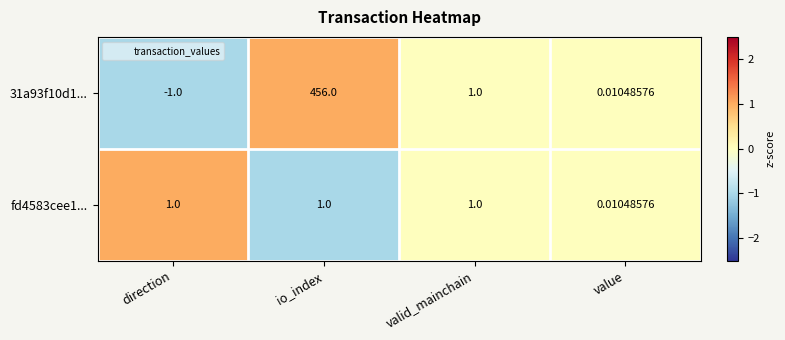

At which category is the sum across all series the highest?

io_index